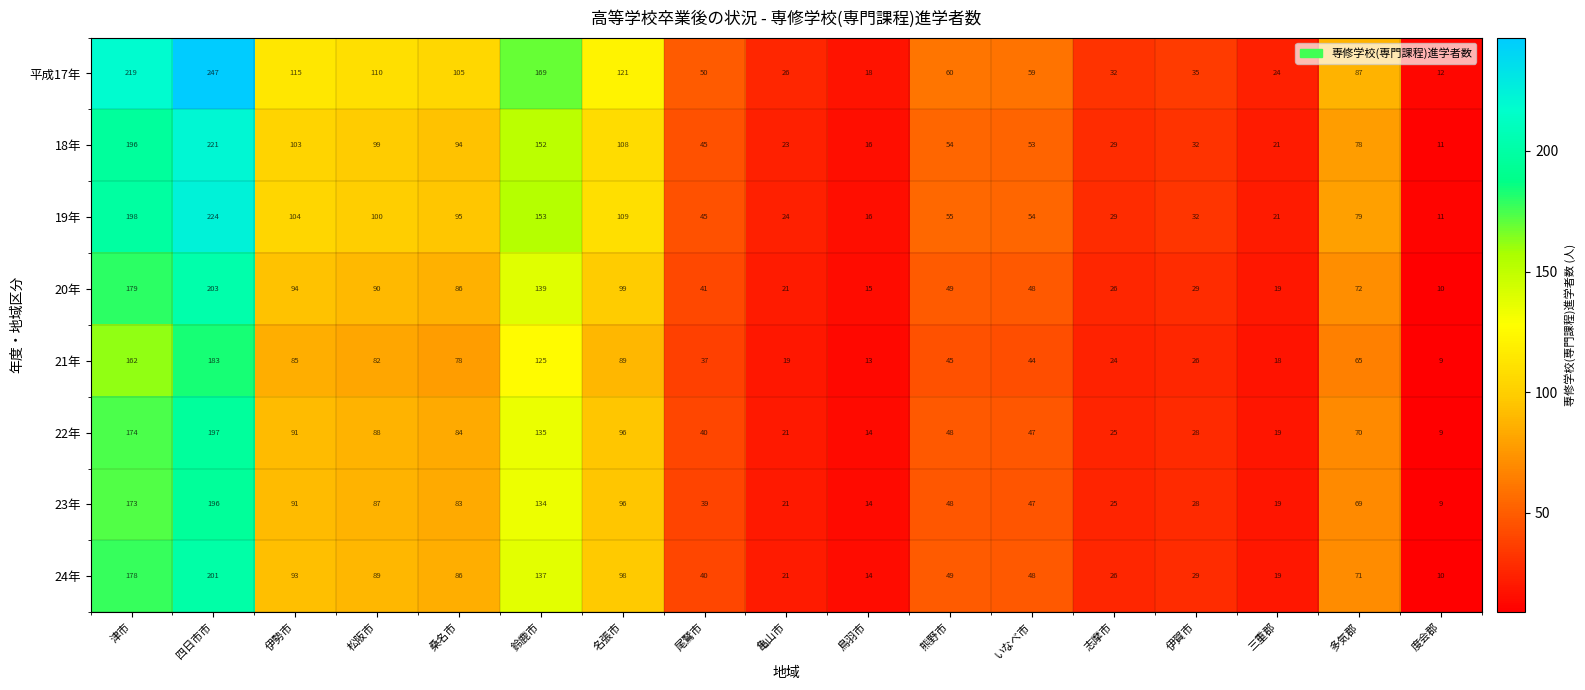

What is the minimum value for 23年?

9